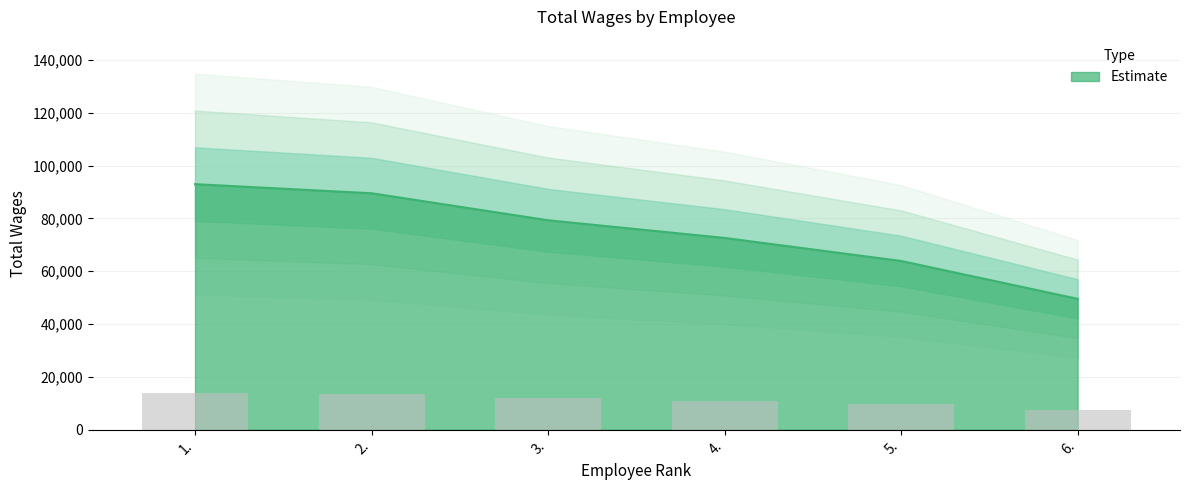

Between 4. and 5., which is larger?

4.